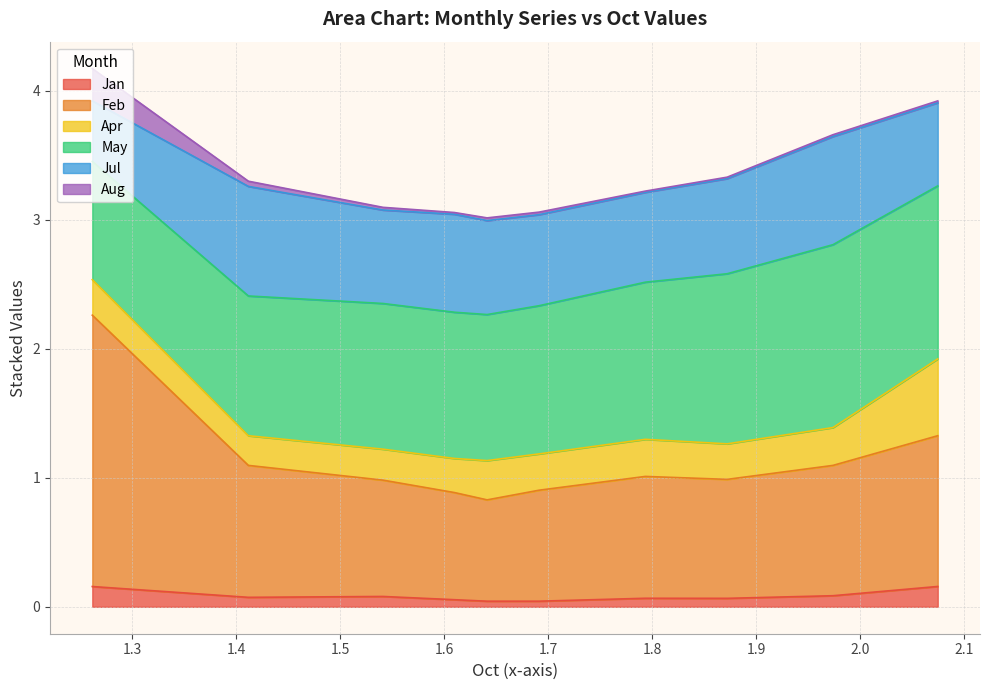

What is the difference between the second highest and second lowest values in the Jul series?

0.2